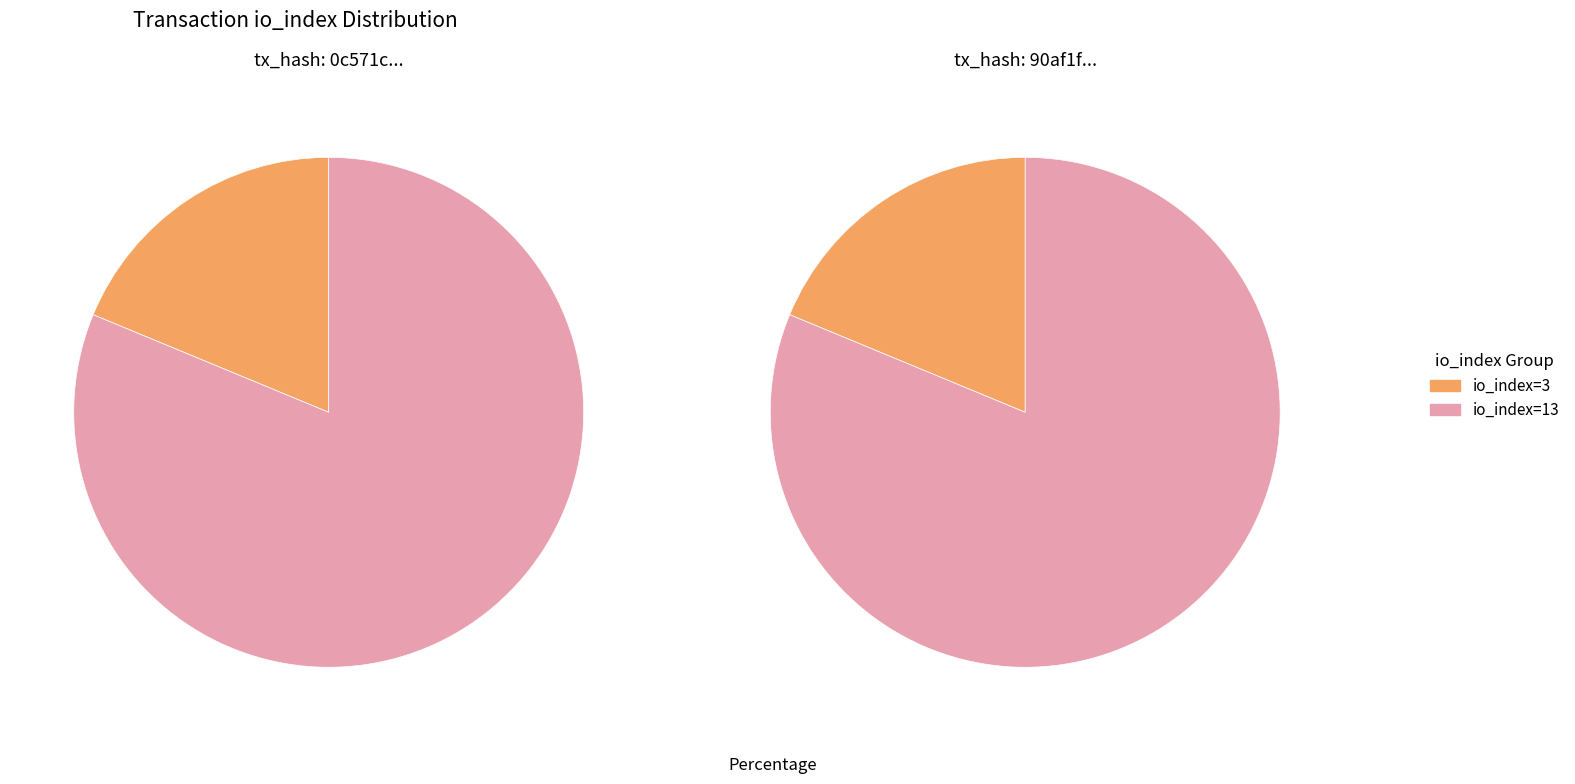

True or false: io_index=13 accounts for 95% of the total.

False